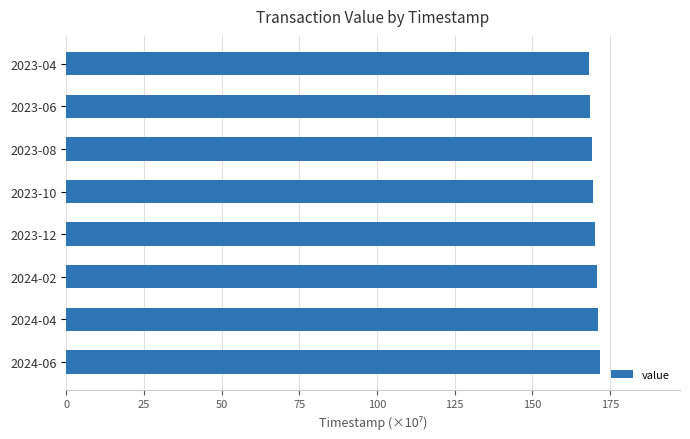

The chart shows a value of 78.4 at 2023-04. True or false?

False